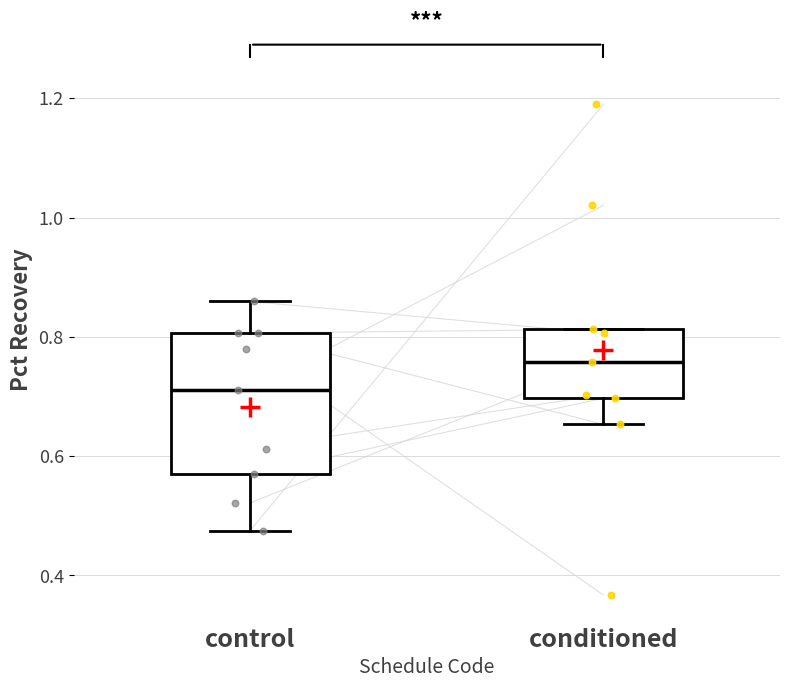

Comparing the boxes themselves (not the whiskers), which one is the tallest?

control